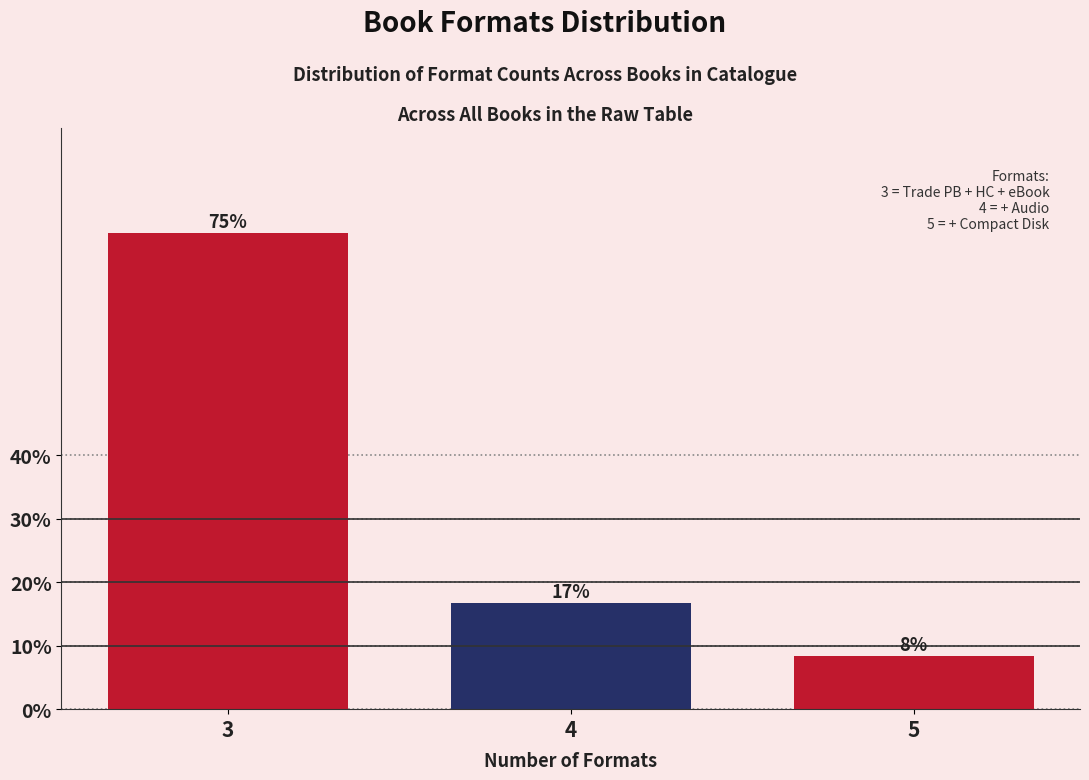

How many bars are there in total?

3